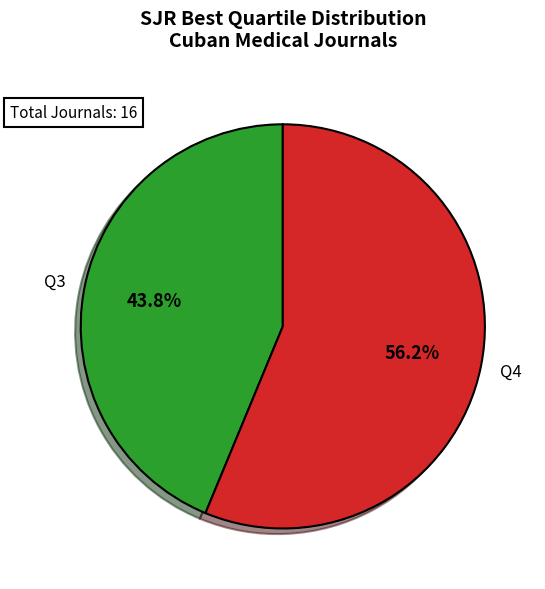

Is there a majority slice in this chart?

Yes